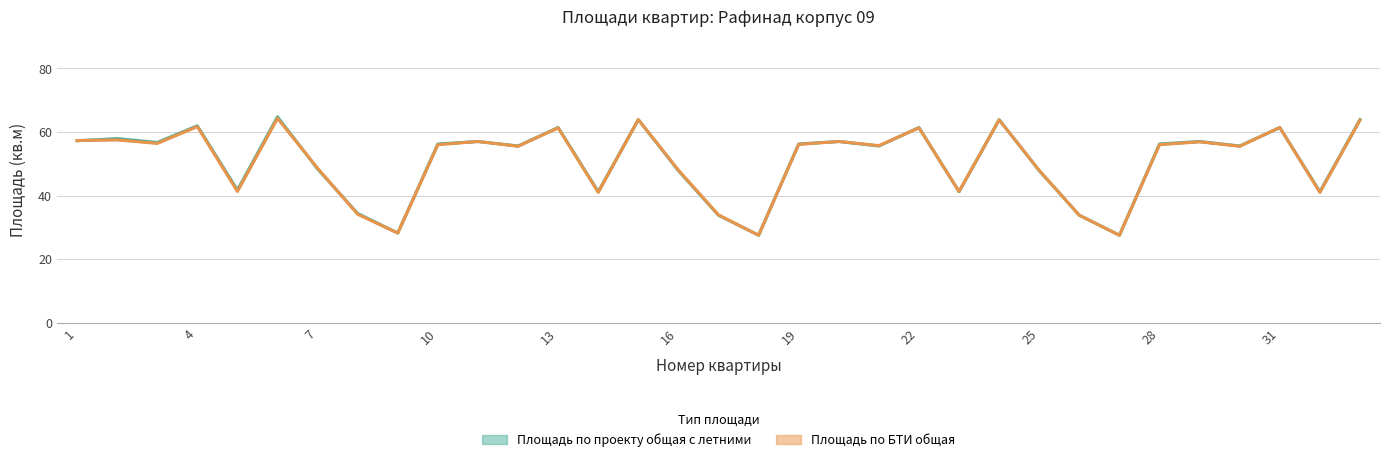

Which series has the largest total across all categories?

Площадь по проекту общая с летними